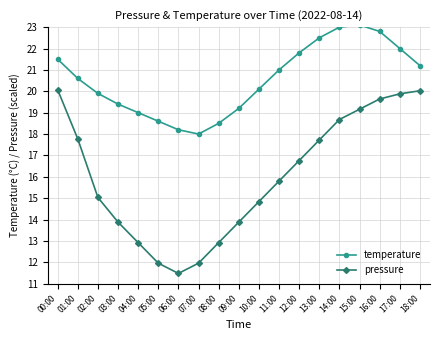

Where does the pressure series first go above 15?

00:00